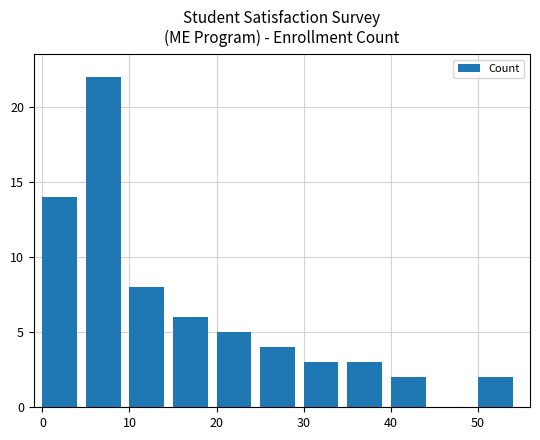

What is the maximum value shown in the chart?

22